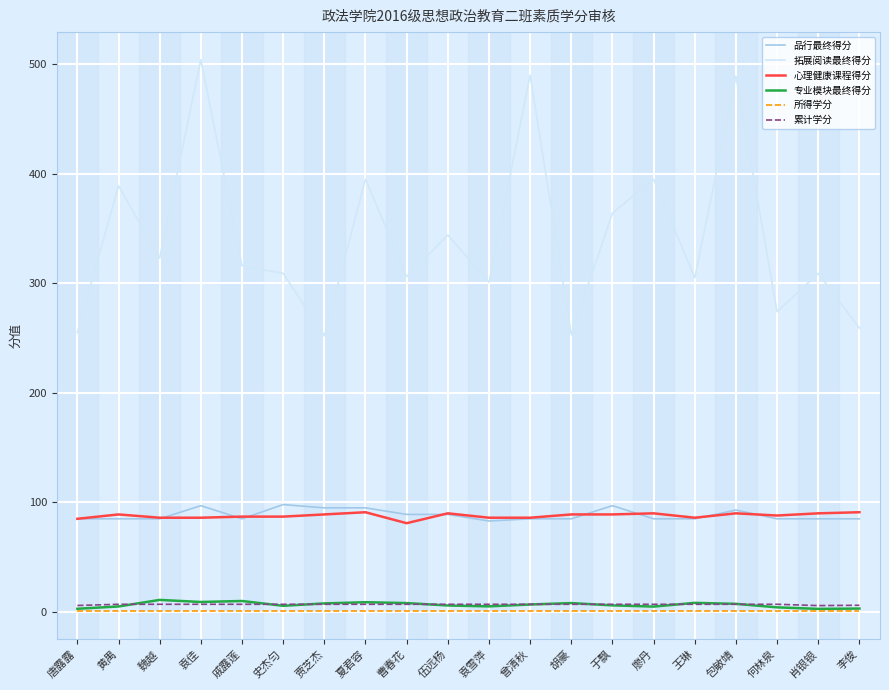

Is it true that 专业模块最终得分 equals 8.1 at 胡豪?

True